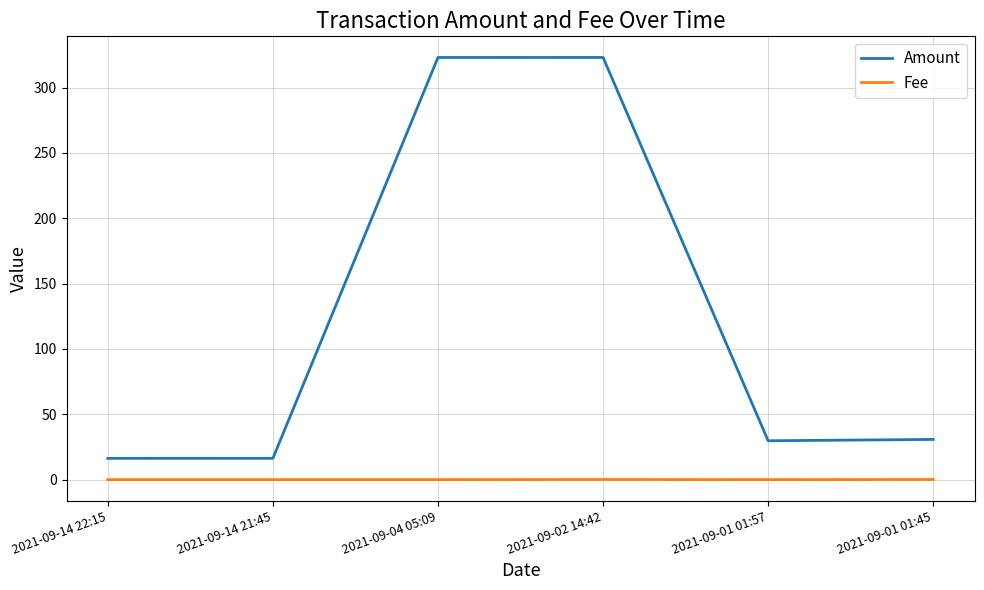

Which series changed the most between 2021-09-14 22:15 and 2021-09-02 14:42?

Amount